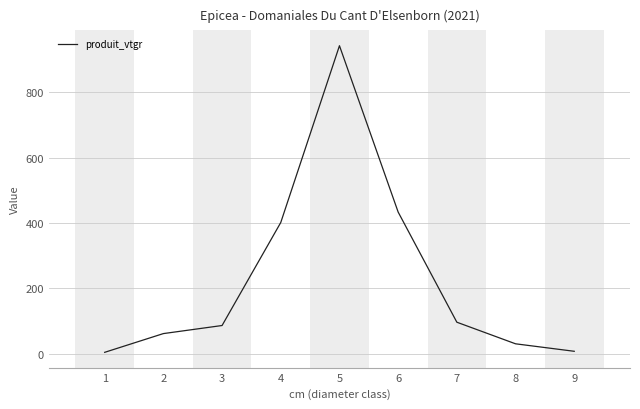

What is the approximate value at 8?

30.8